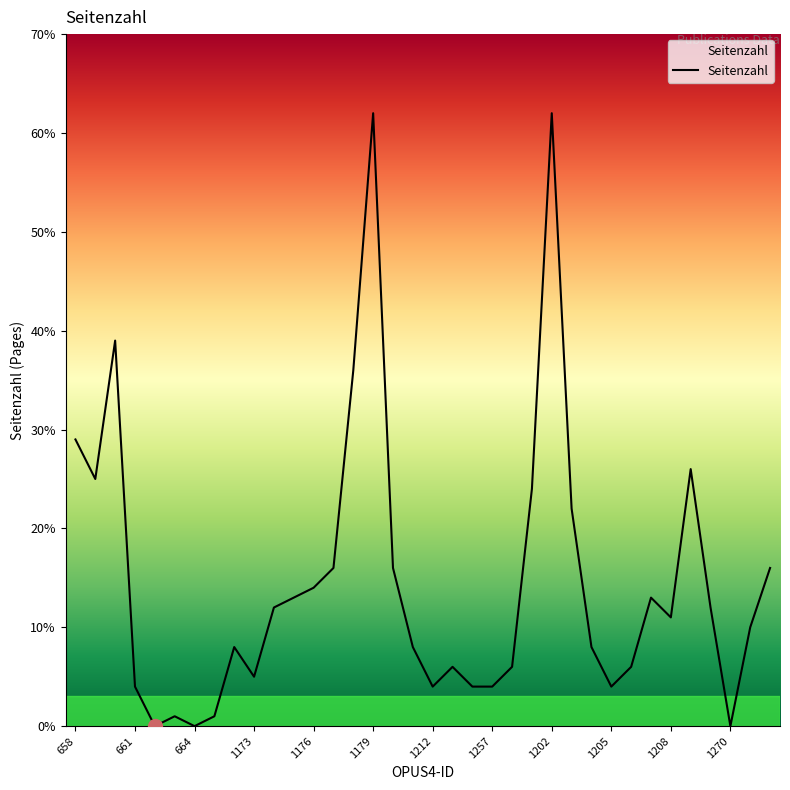

What is the difference between the maximum and minimum values?

62